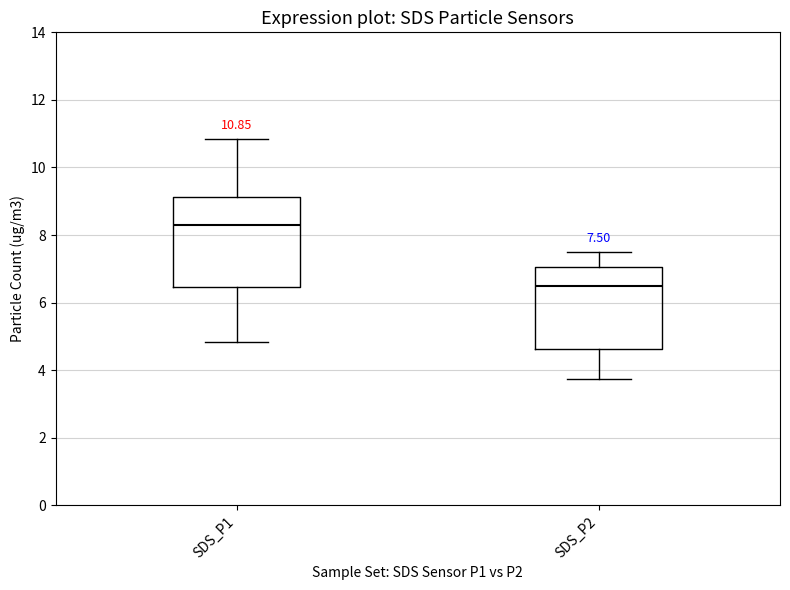

Which box's median line is the lowest?

SDS_P2